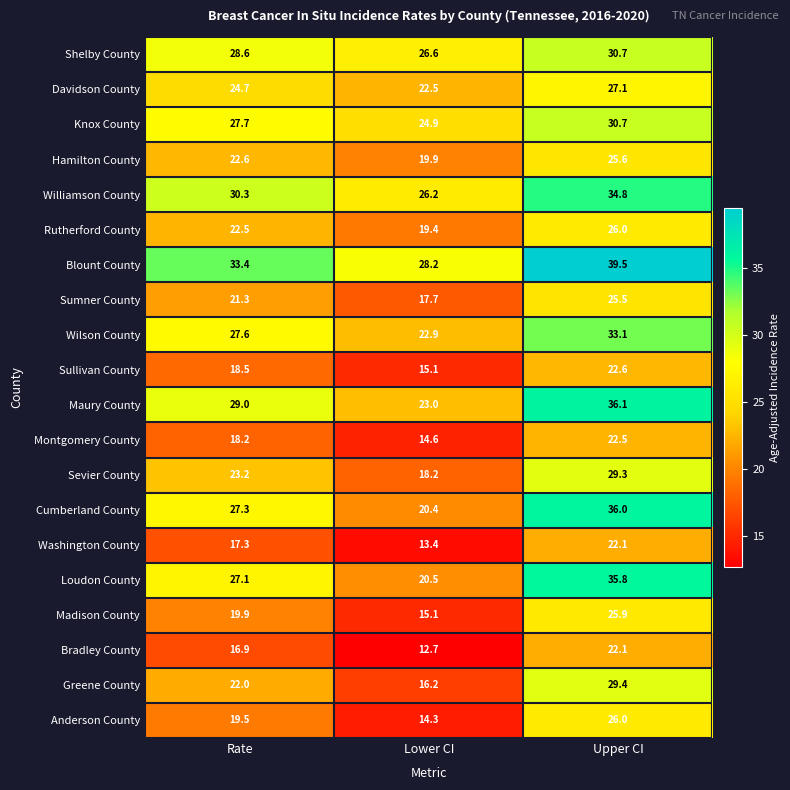

Rank the categories by Madison County value from highest to lowest.

Upper CI, Rate, Lower CI